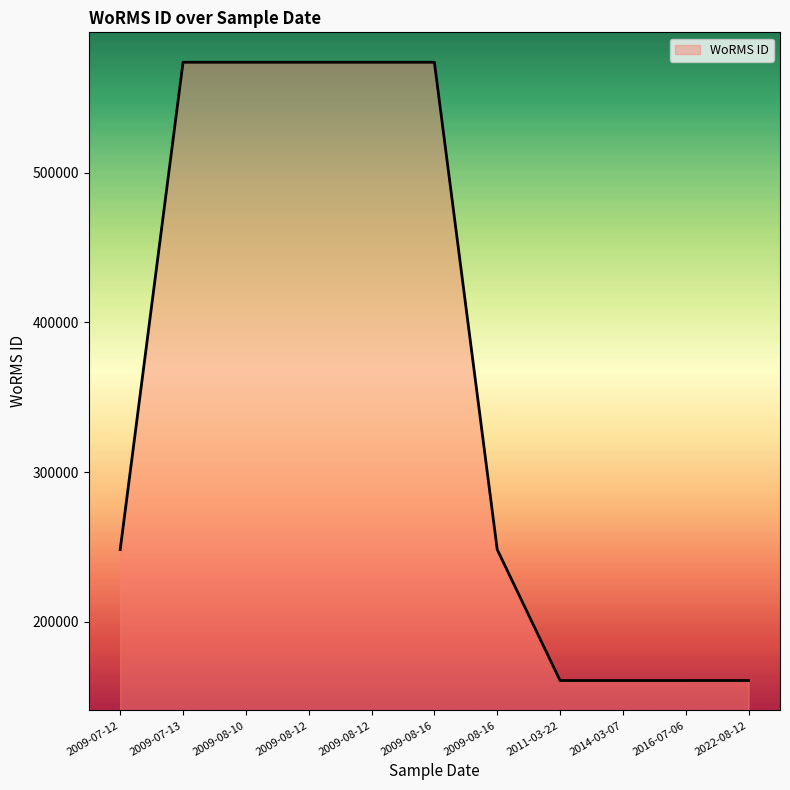

Is this an area chart (filled region under the line)?

Yes